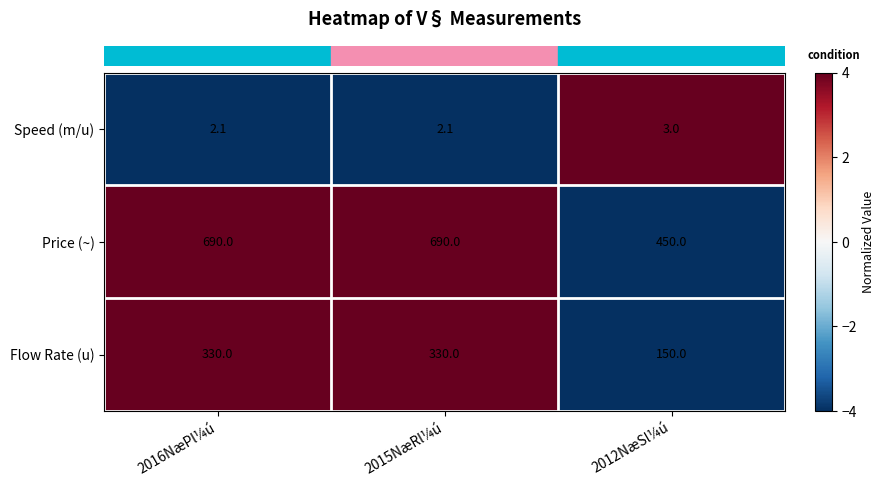

The value of Flow Rate (u) at 2016NæPl¼ú is 330.0. True or false?

True